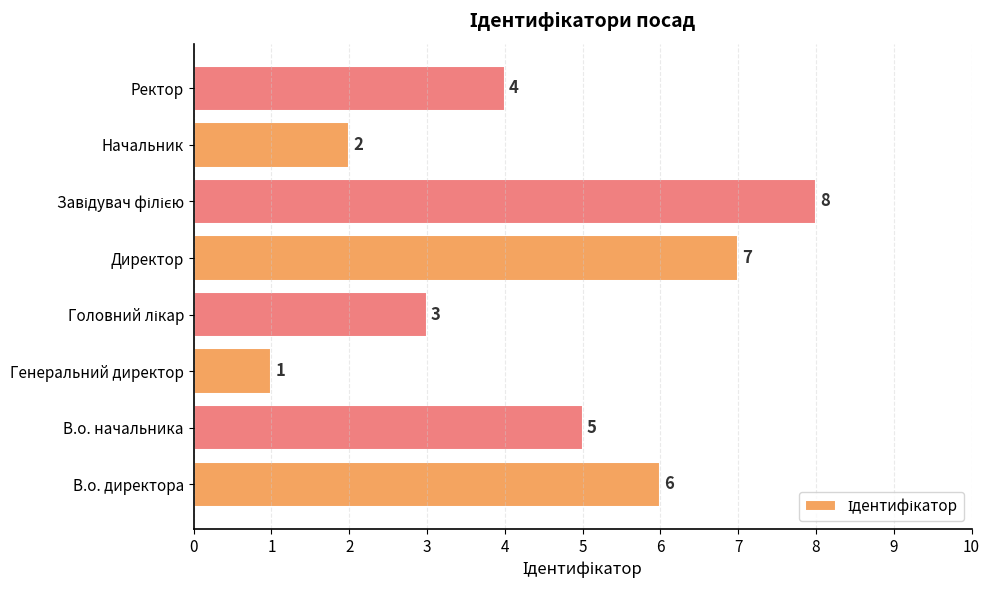

Count the values in the range 3 to 7.

5